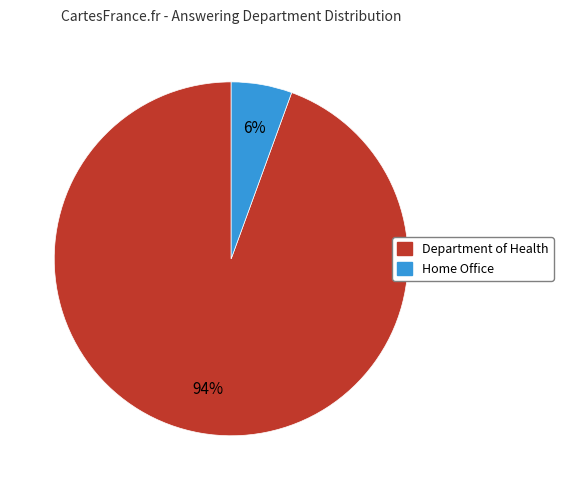

To the nearest percent, what is the combined percentage of Home Office and Department of Health?

100%